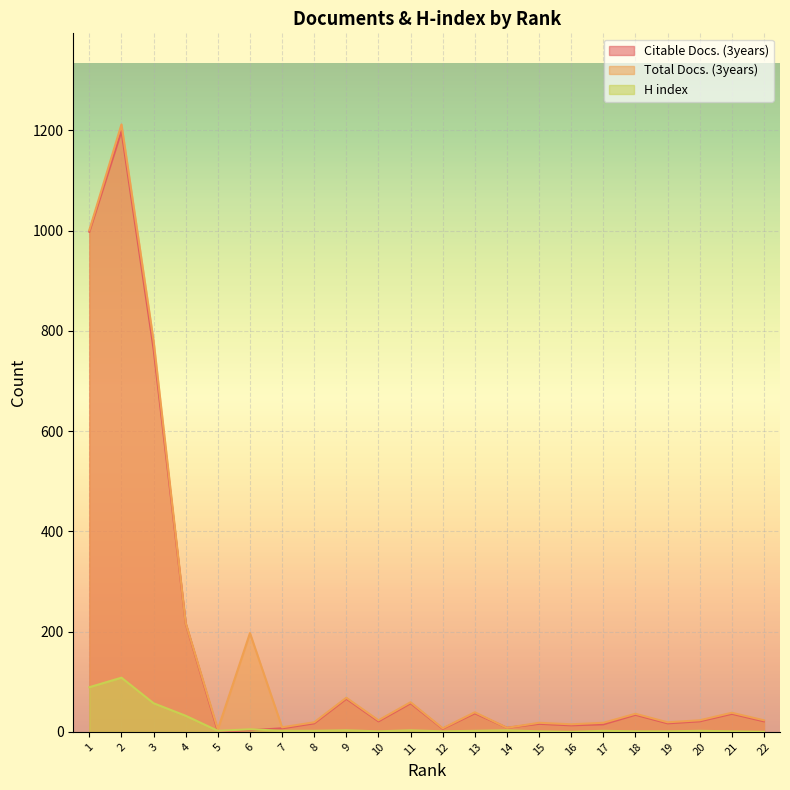

How many positive values does the H index series have?

20